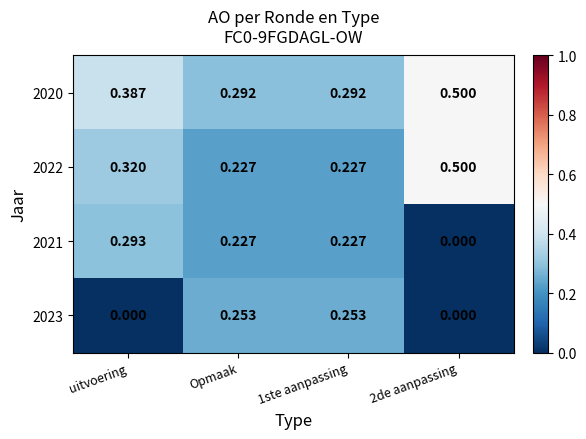

Is the value of 2021 at Opmaak greater than the value of 2022 at uitvoering?

No